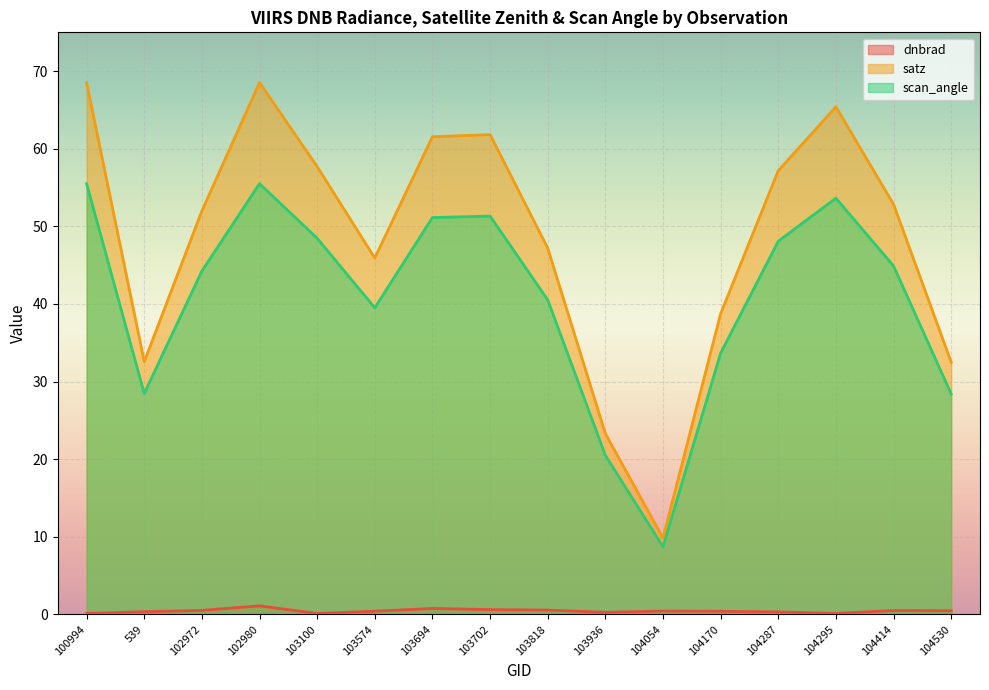

How many lines are shown in the chart?

3